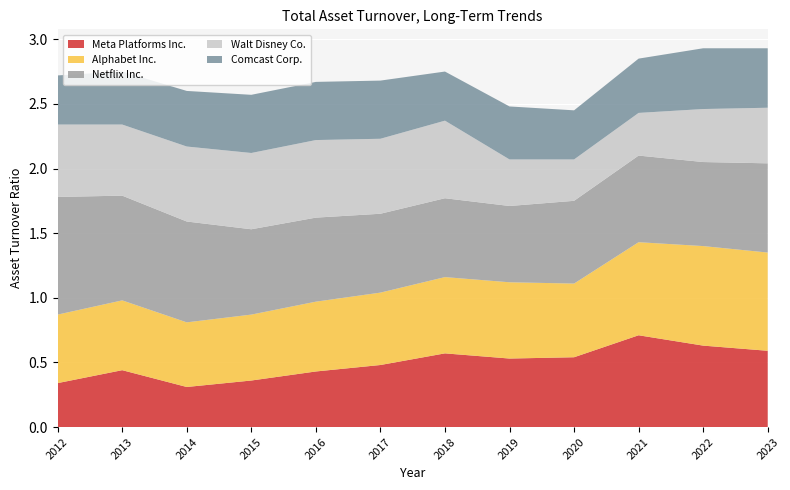

Reading right to left, list all the values displayed in this chart.

Meta Platforms Inc.: 2023=0.6	2022=0.6	2021=0.7	2020=0.5	2019=0.5	2018=0.6	2017=0.5	2016=0.4	2015=0.4	2014=0.3	2013=0.4	2012=0.3
Alphabet Inc.: 2023=0.8	2022=0.8	2021=0.7	2020=0.6	2019=0.6	2018=0.6	2017=0.6	2016=0.5	2015=0.5	2014=0.5	2013=0.5	2012=0.5
Netflix Inc.: 2023=0.7	2022=0.7	2021=0.7	2020=0.6	2019=0.6	2018=0.6	2017=0.6	2016=0.7	2015=0.7	2014=0.8	2013=0.8	2012=0.9
Walt Disney Co.: 2023=0.4	2022=0.4	2021=0.3	2020=0.3	2019=0.4	2018=0.6	2017=0.6	2016=0.6	2015=0.6	2014=0.6	2013=0.6	2012=0.6
Comcast Corp.: 2023=0.5	2022=0.5	2021=0.4	2020=0.4	2019=0.4	2018=0.4	2017=0.5	2016=0.5	2015=0.5	2014=0.4	2013=0.4	2012=0.4